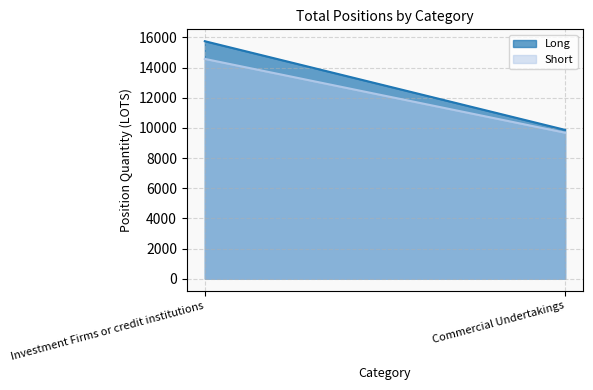

How many lines are shown in the chart?

2